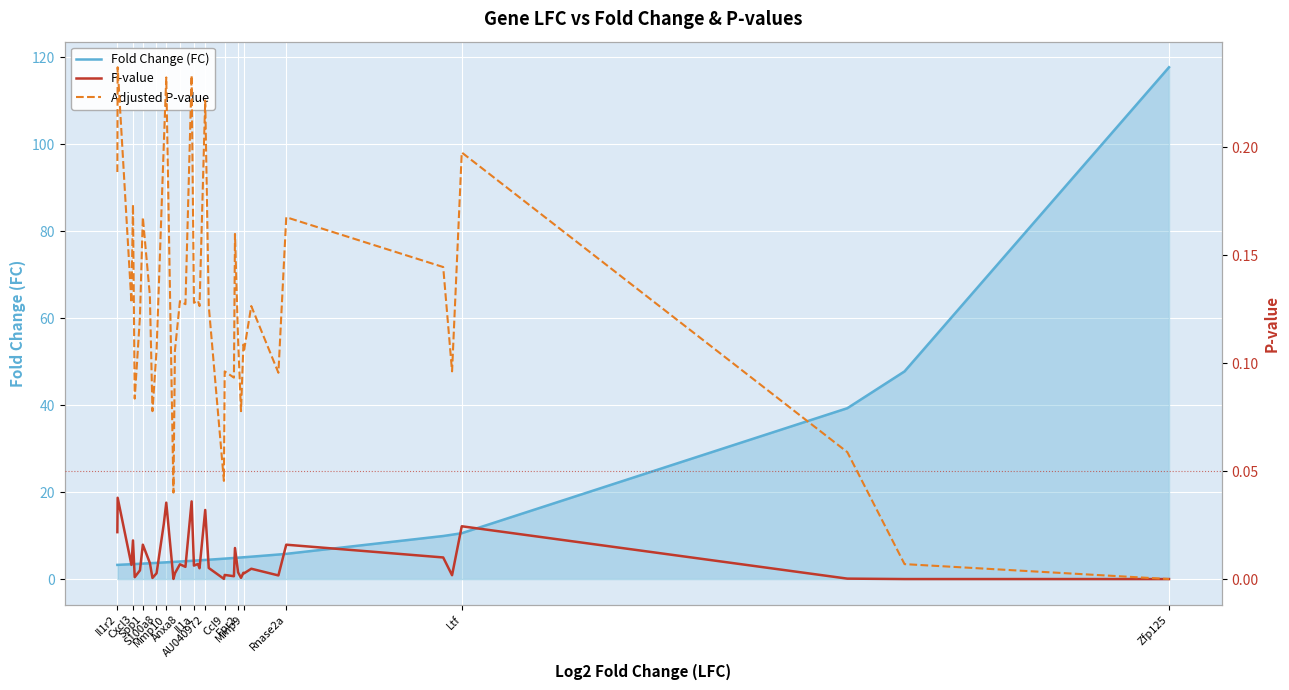

What is the difference between the maximum and minimum values in the Fold Change (FC) series?

114.4